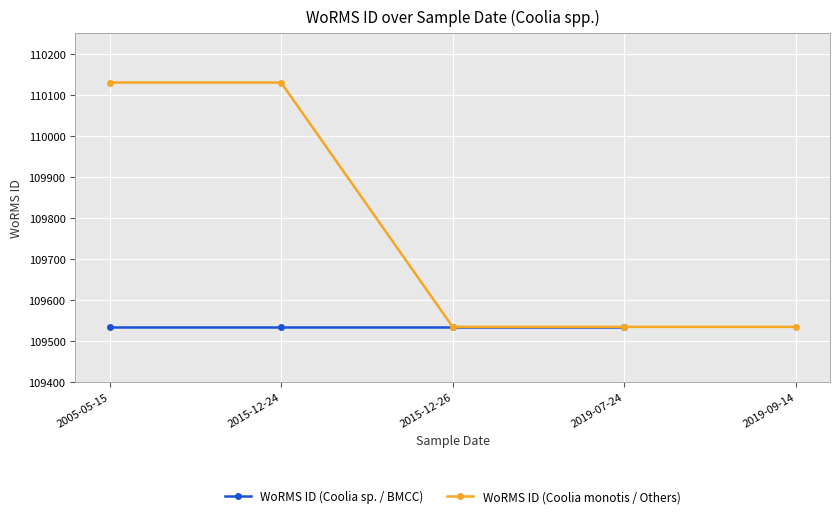

Reading right to left, list all the values displayed in this chart.

109534	109534	109534	110130	110130